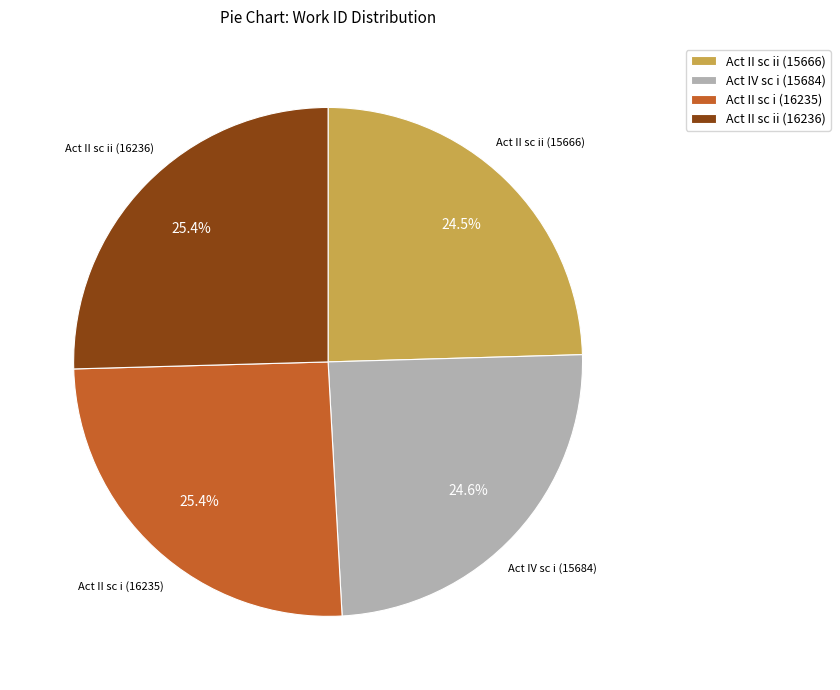

What is the ratio of the value at Act II sc ii (15666) to the value at Act IV sc i (15684)?

1.0